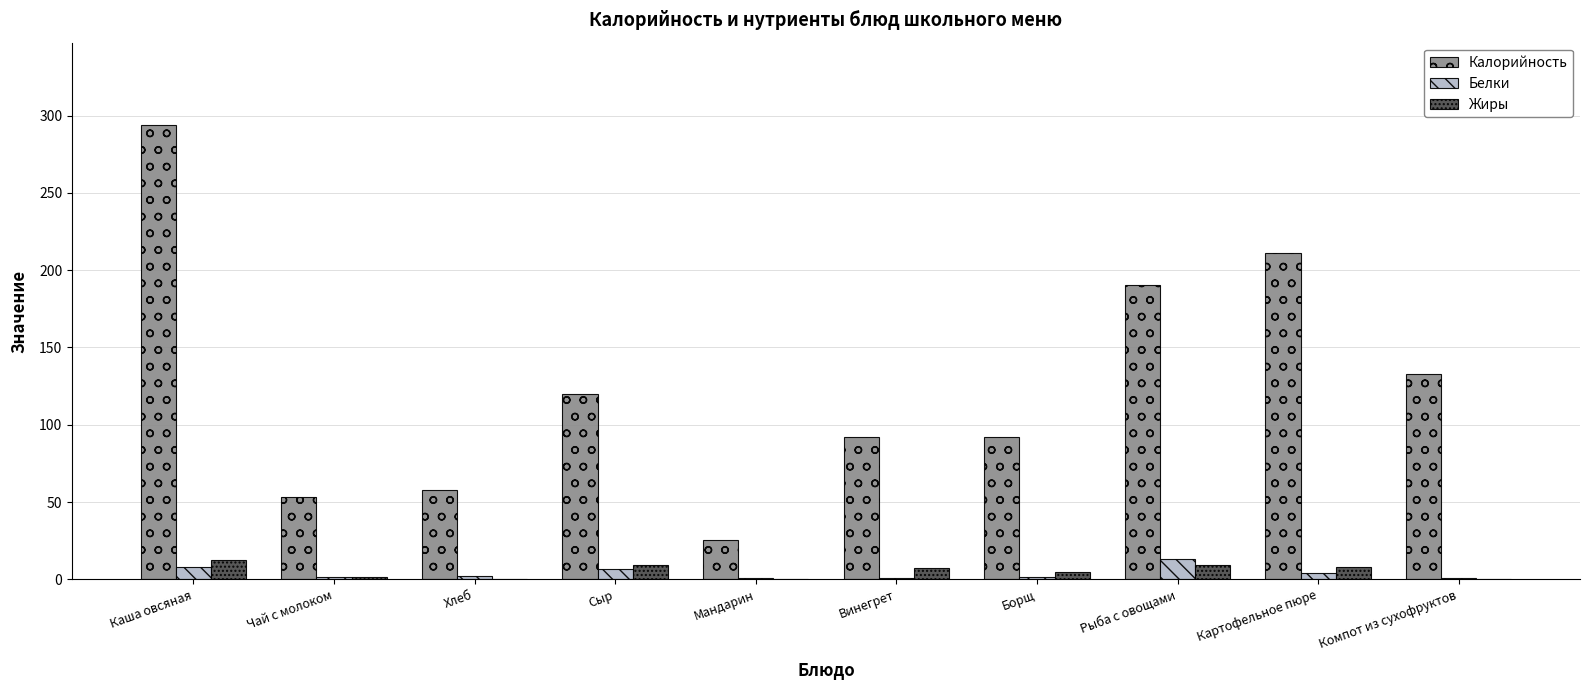

The Калорийность series shows 34.8 at Винегрет. True or false?

False